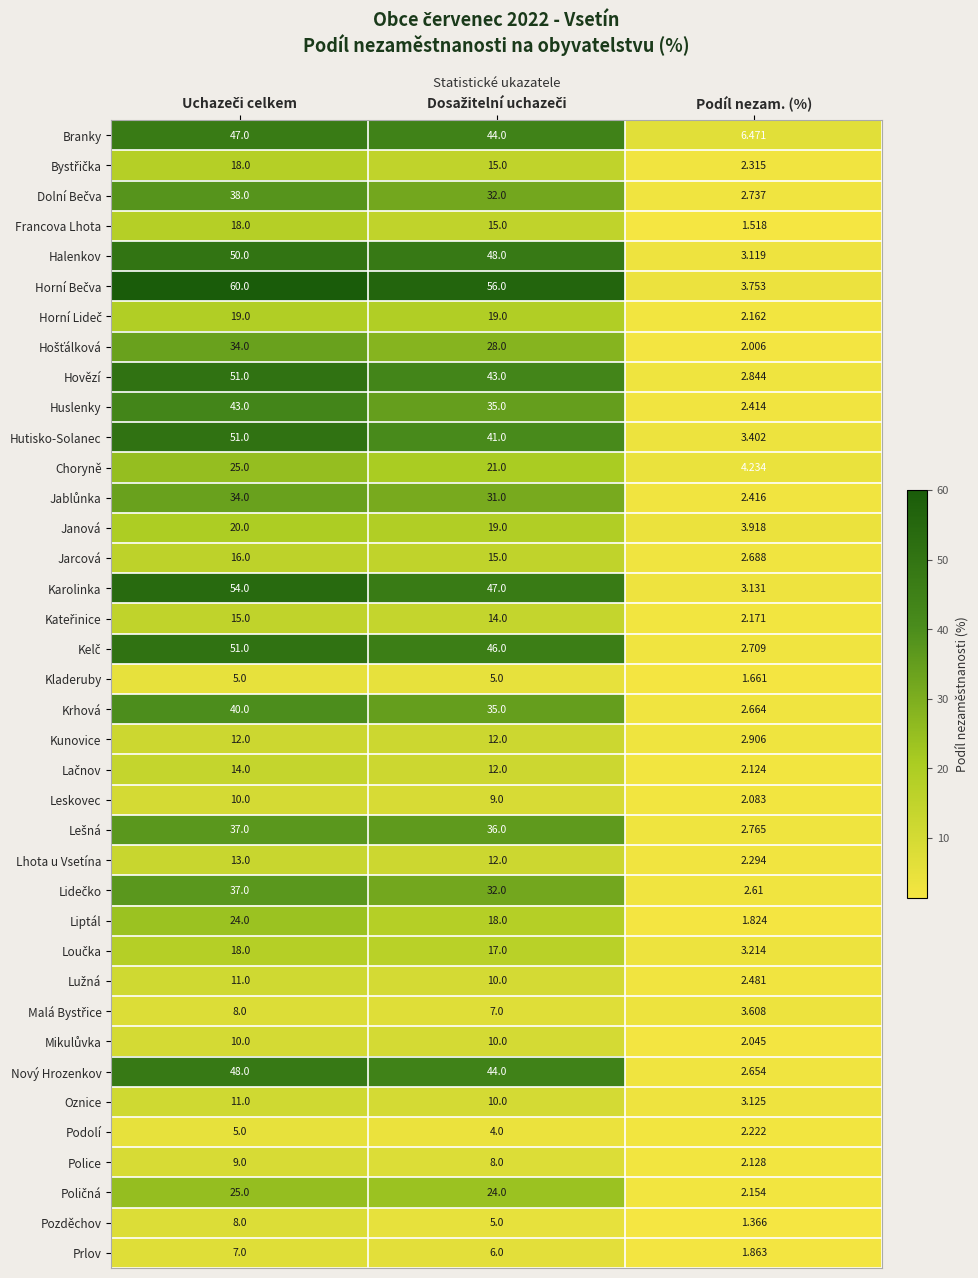

Which label corresponds to the smallest value in the chart?

Podíl nezam. (%)